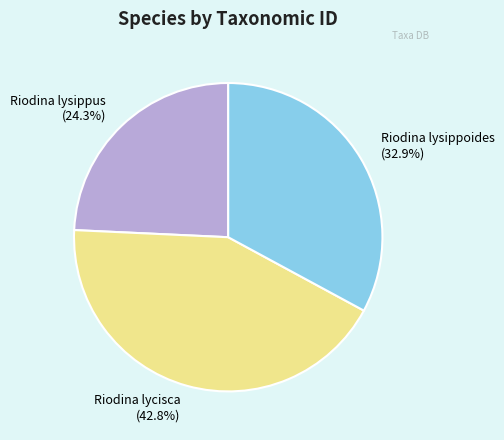

Does Riodina lycisca account for over 50% of the chart?

No